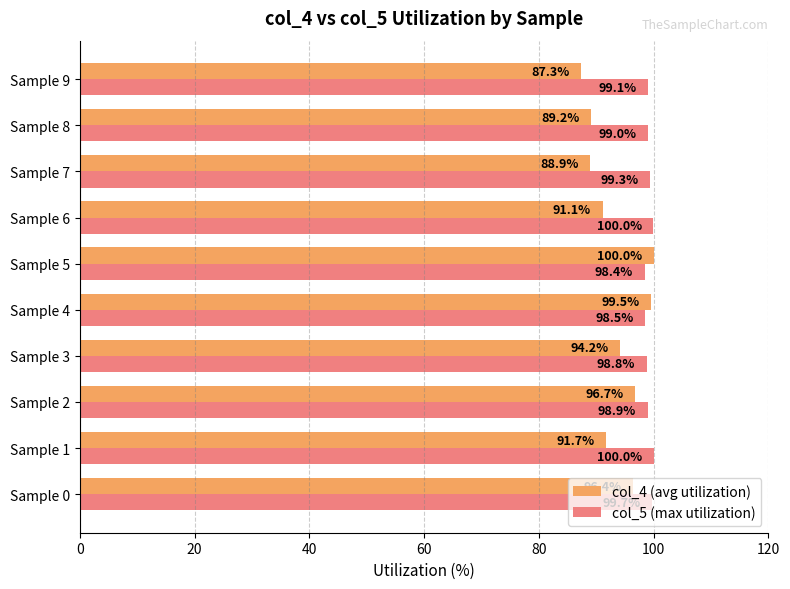

What are all the series names shown in the legend?

col_4 (avg utilization), col_5 (max utilization)